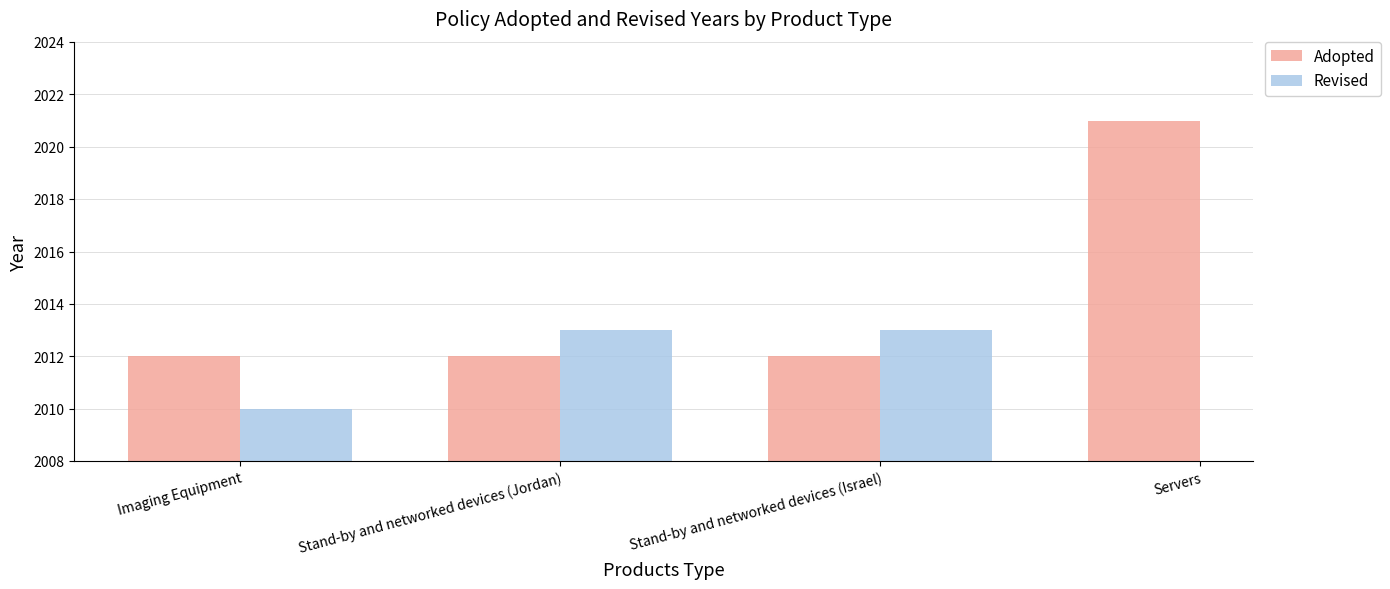

Is the value of Adopted at Stand-by and networked devices (Israel) greater than the value of Revised at Stand-by and networked devices (Israel)?

No